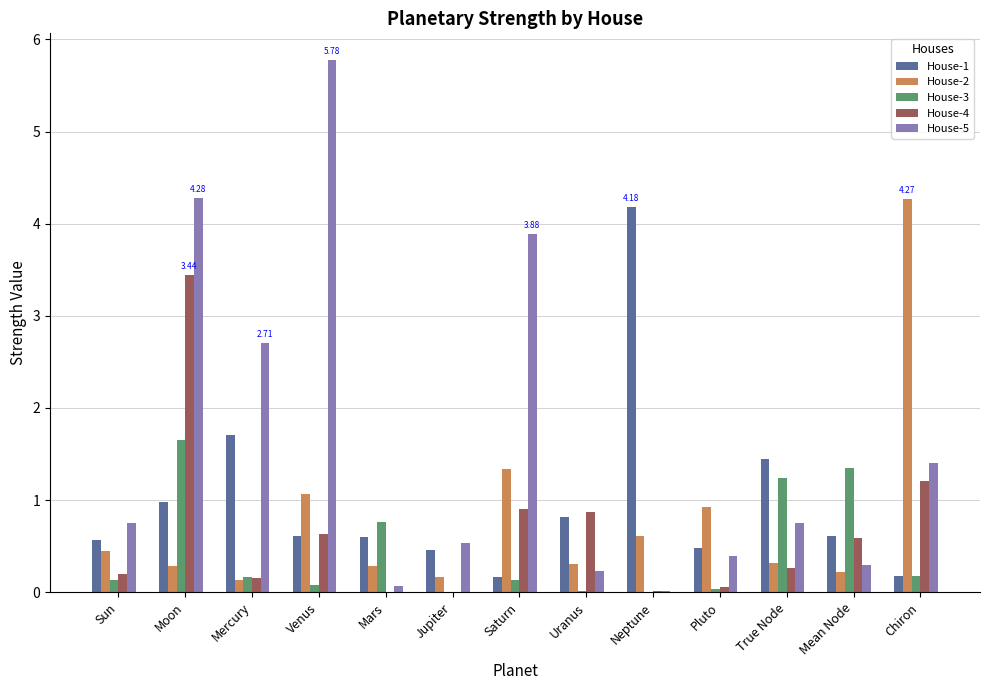

At which category does the chart reach its peak across all series?

Venus